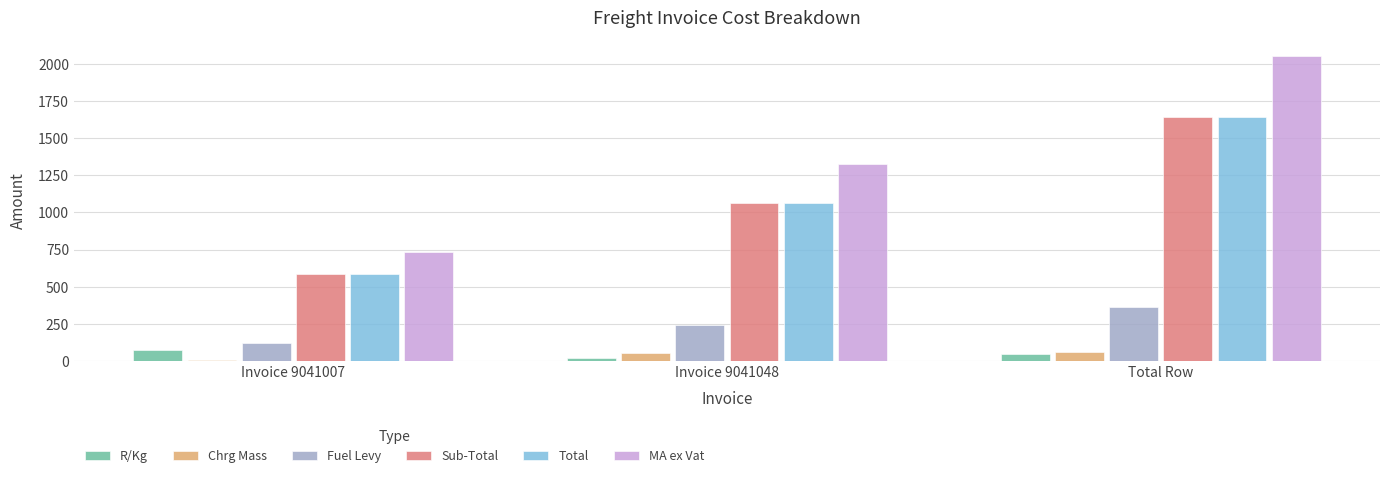

How many data points in Total are less than 1060?

1